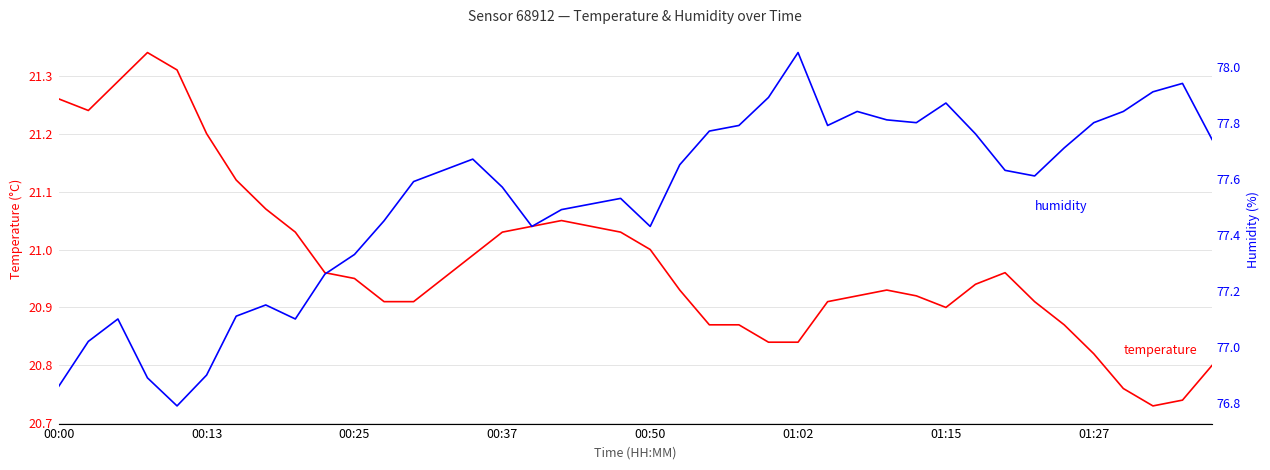

Is it true that humidity equals 123.6 at 00:37?

False